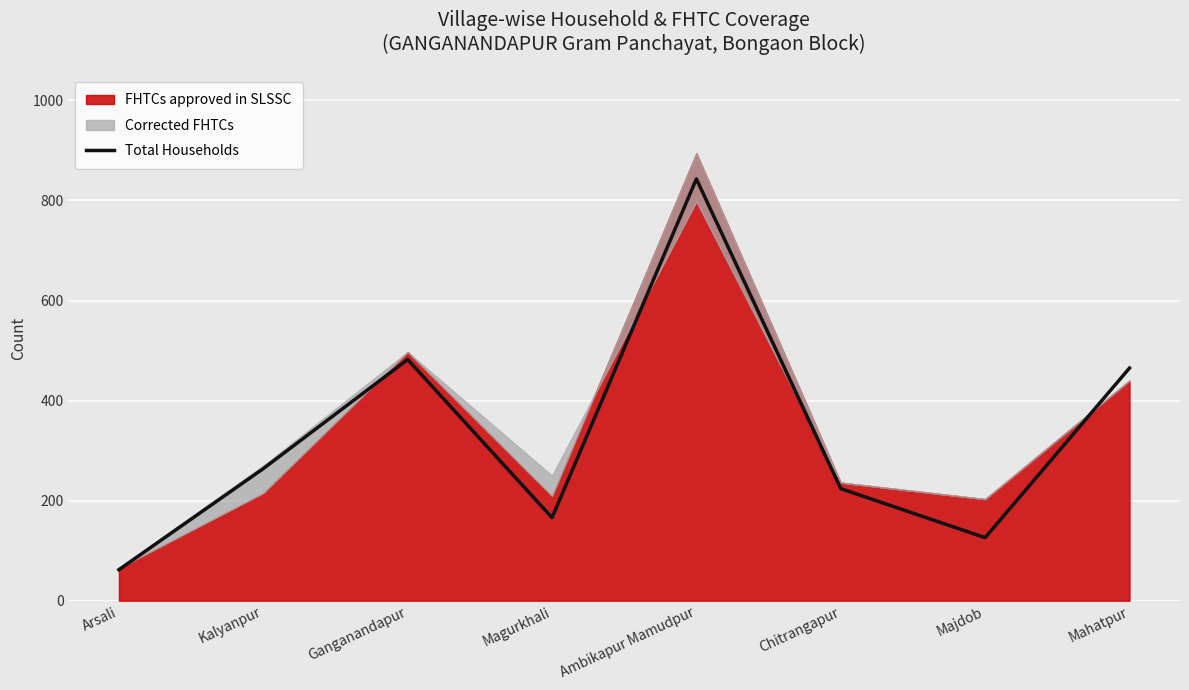

Which category has the lowest value across all series?

Arsali